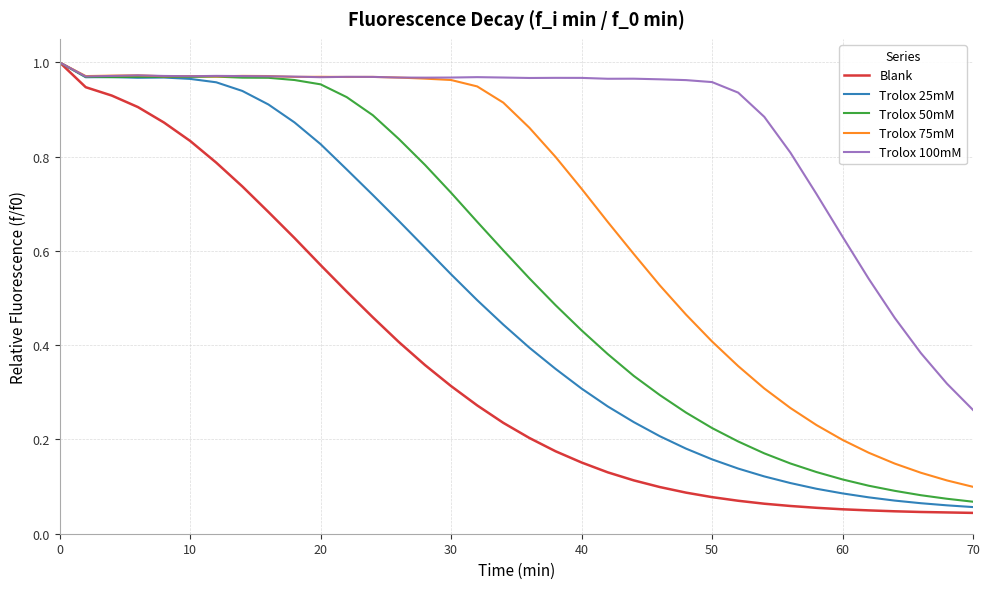

What is the sum of all Trolox 50mM values?

20.2